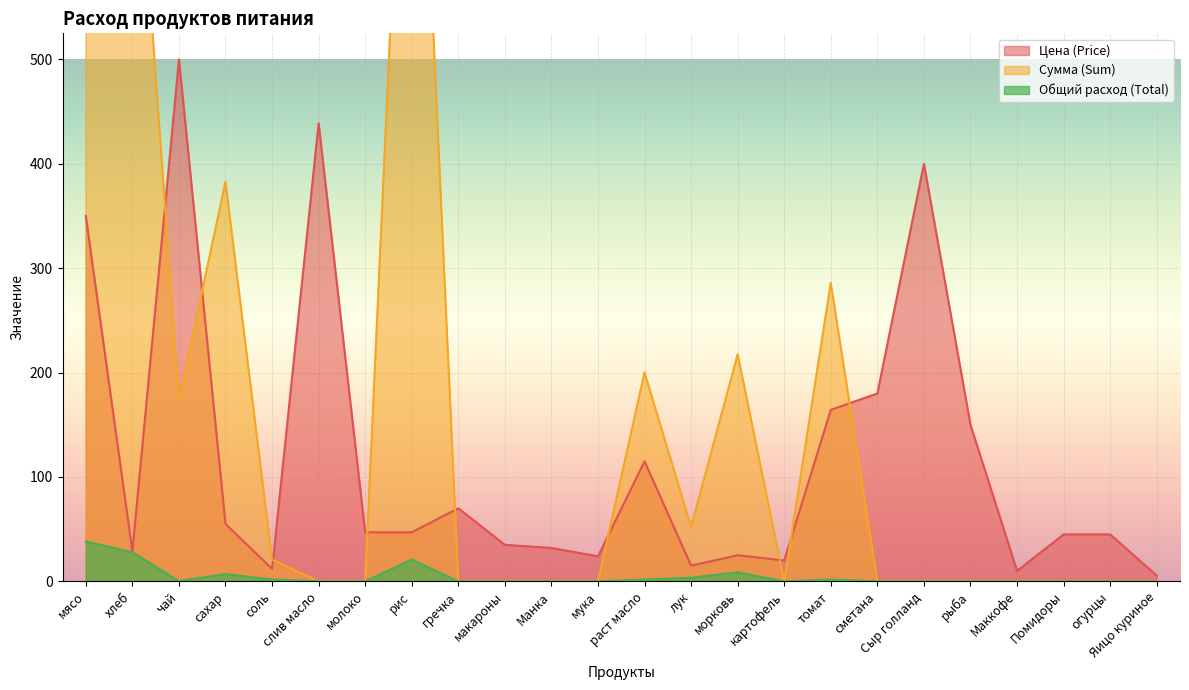

What is the sum of the Сумма (Sum) values at хлеб and гречка?

795.4